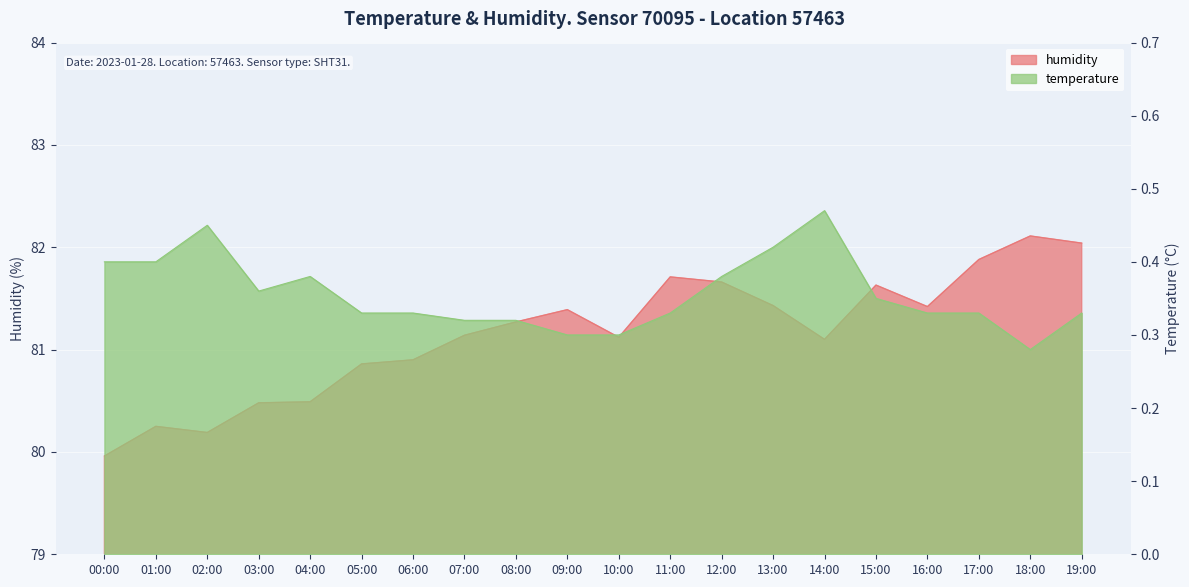

True or false: humidity has more than 2 interior local peaks.

True